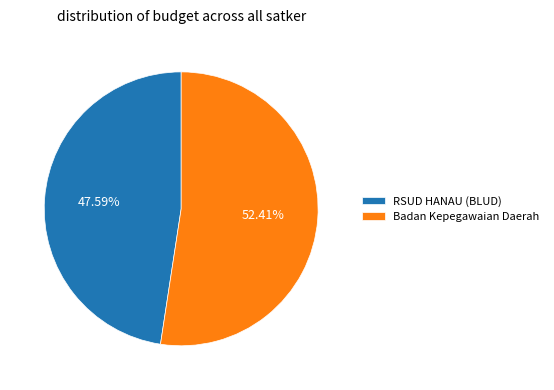

Approximately how many times larger is the value at Badan Kepegawaian Daerah compared to RSUD HANAU (BLUD)?

1.1